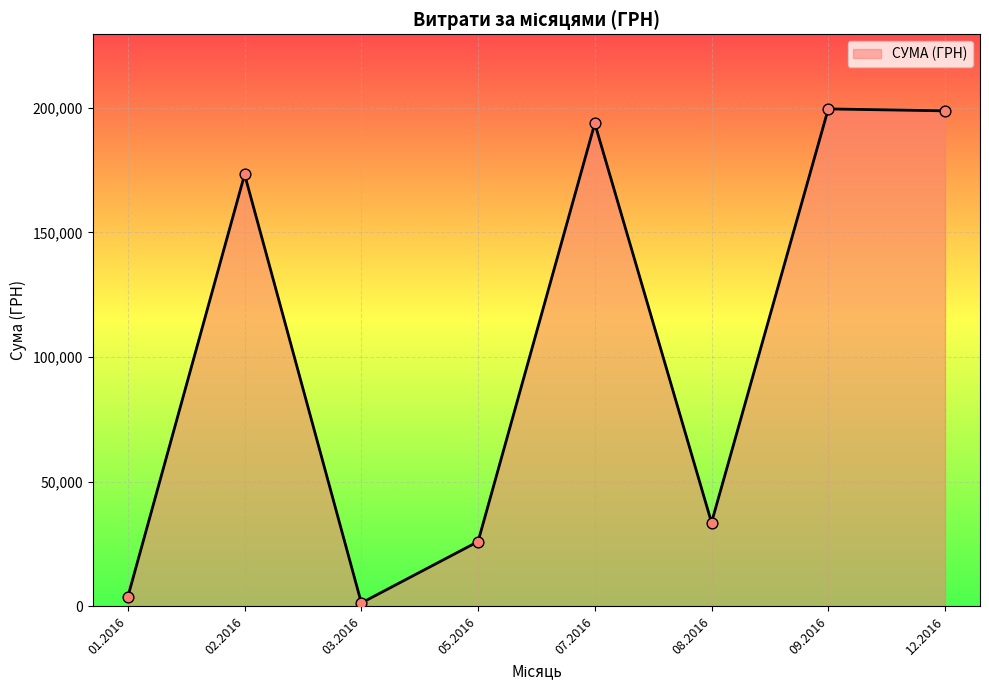

Between 08.2016 and 07.2016, which is larger?

07.2016